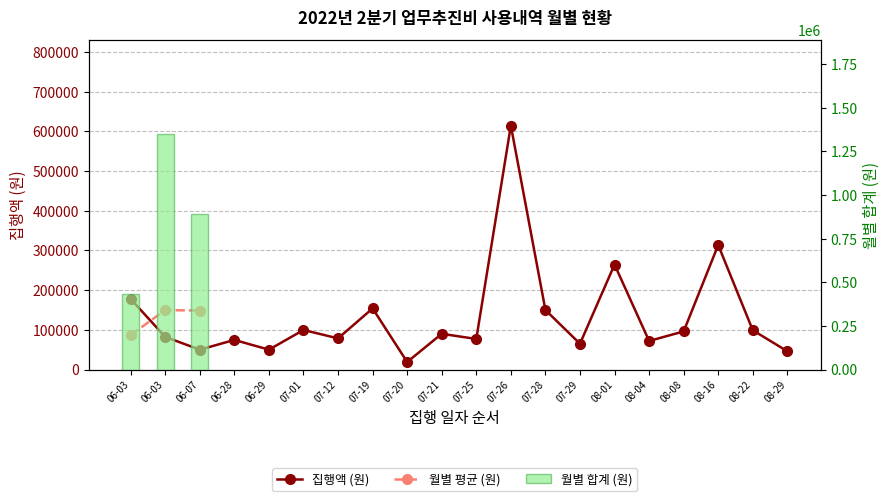

The value at 06-03 is 82240. True or false?

True